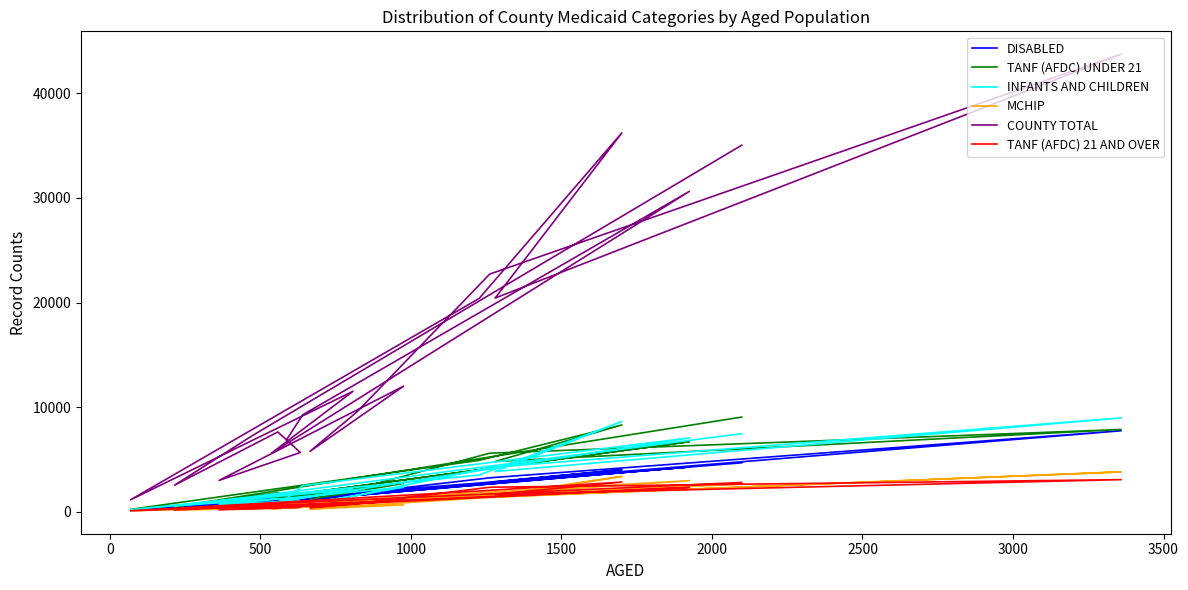

How many series are shown in this chart?

6